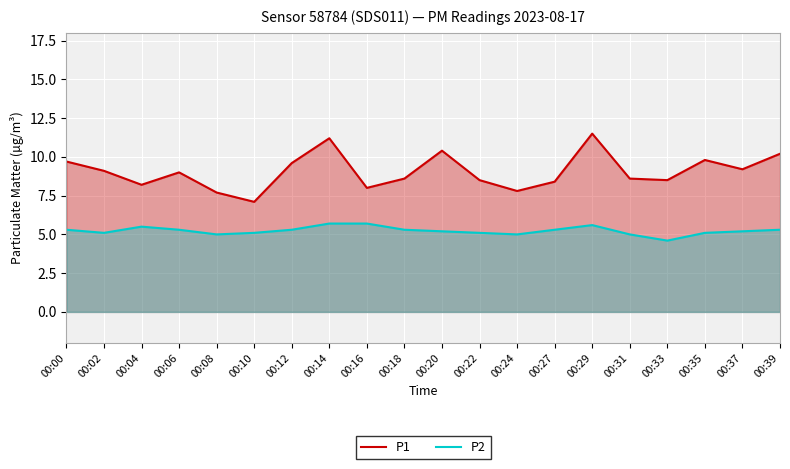

What is the difference between the maximum and minimum values in the P2 series?

1.1